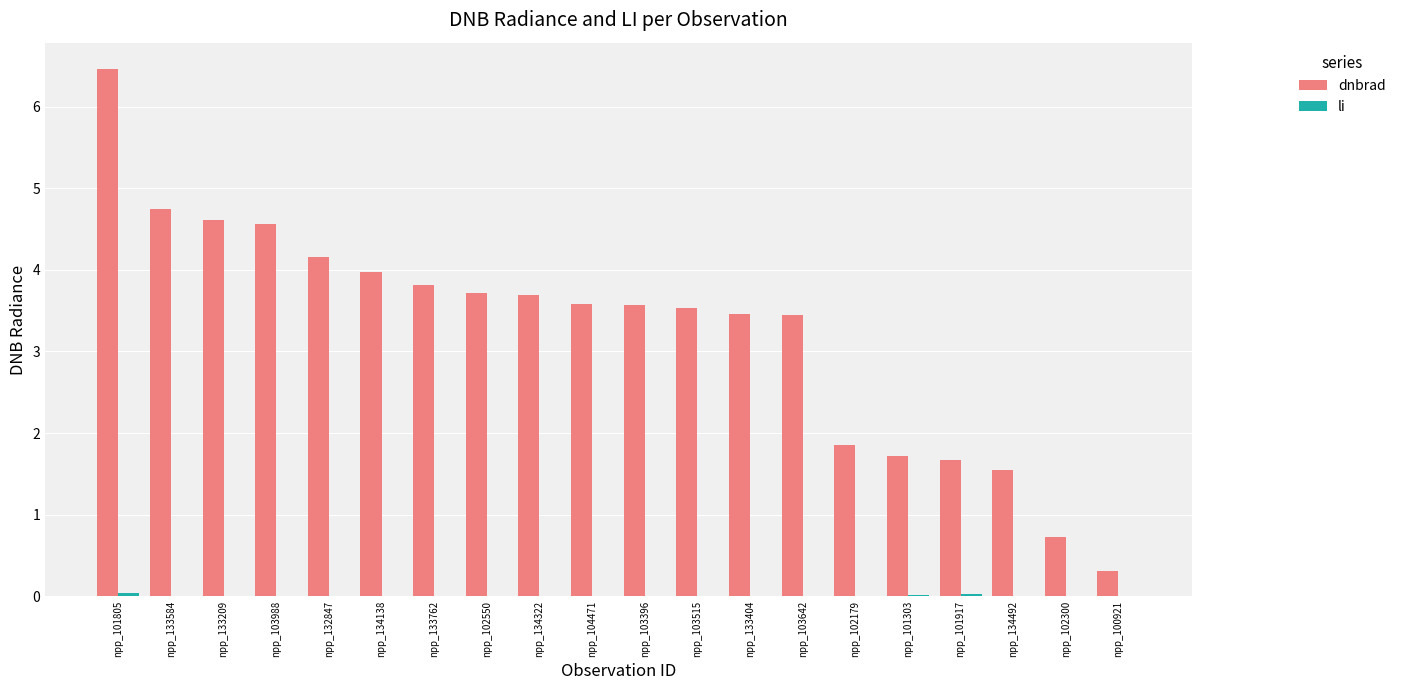

How many categories are shown in the chart?

20